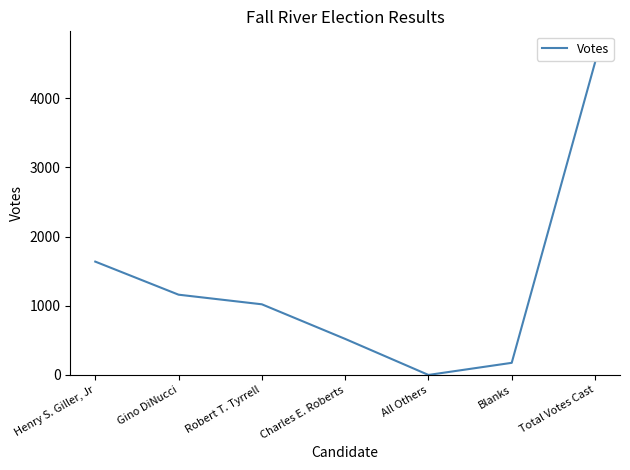

List the labels in order of value, smallest first.

All Others, Blanks, Charles E. Roberts, Robert T. Tyrrell, Gino DiNucci, Henry S. Giller, Jr, Total Votes Cast